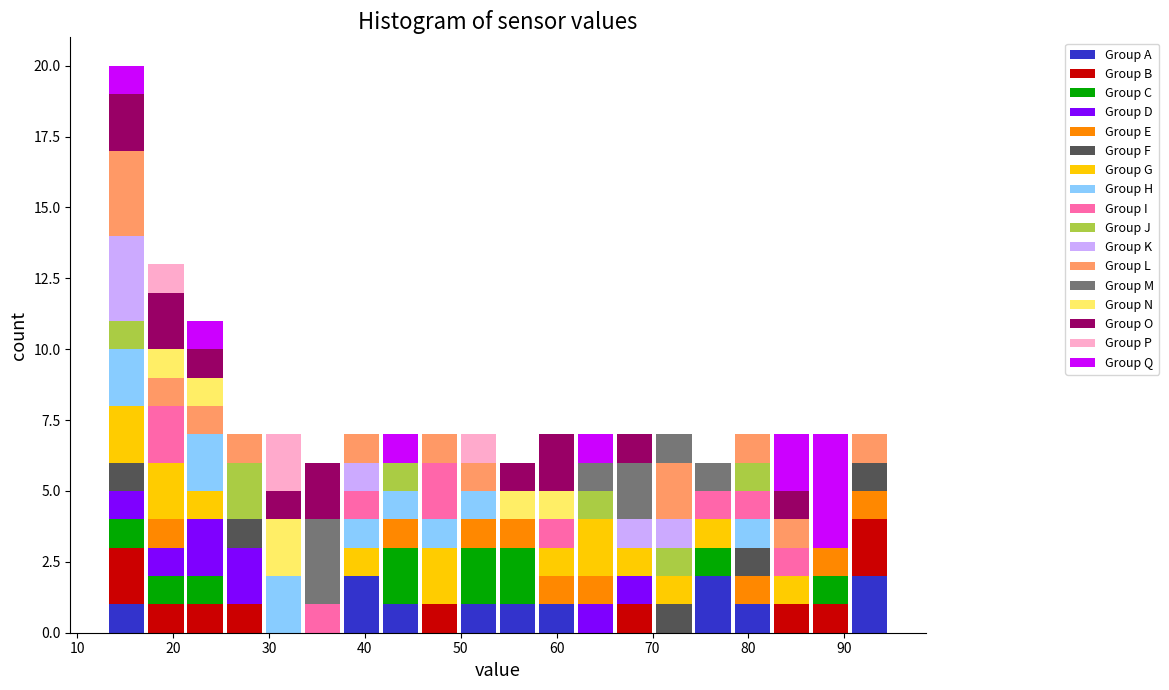

What is the total height of the stacked bar covering 66 to 70 on the x-axis? Neither the bar edges nor the heights are printed on the chart, so give them approximately, as read against the axes.

7